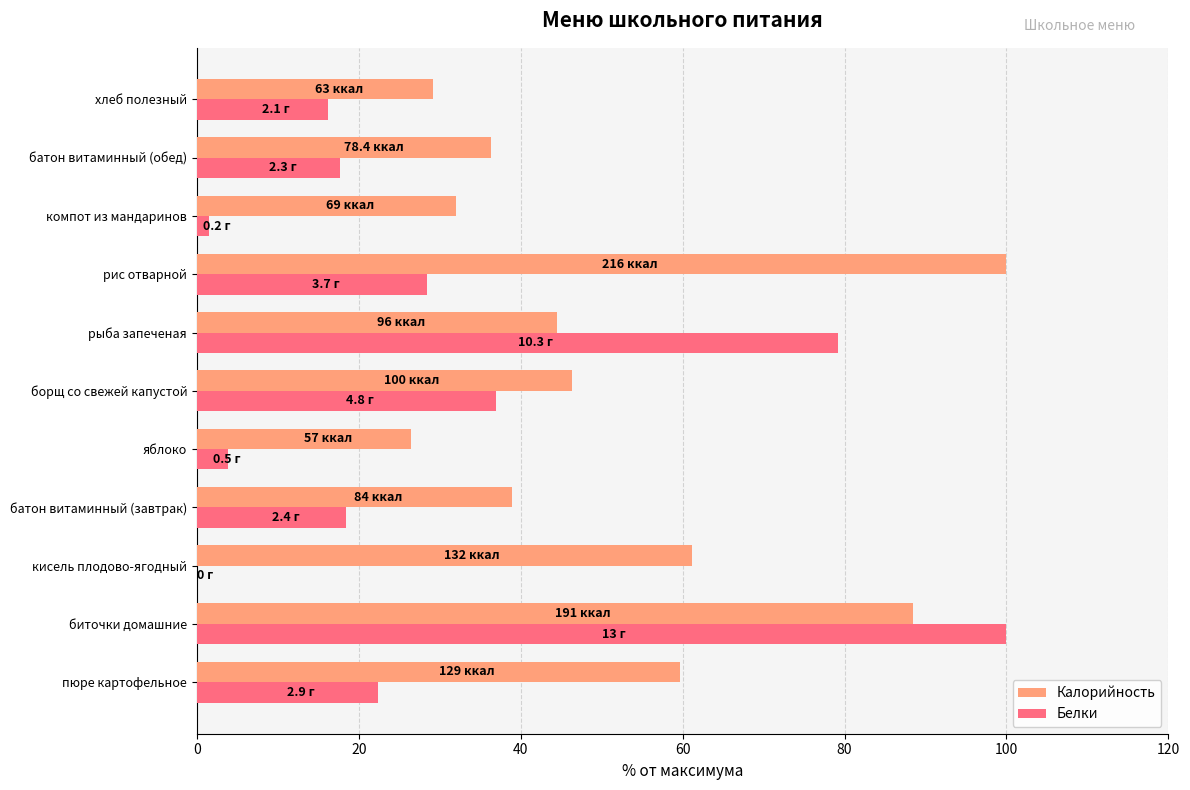

What is the sum of the Калорийность values at борщ со свежей капустой and хлеб полезный?

75.5